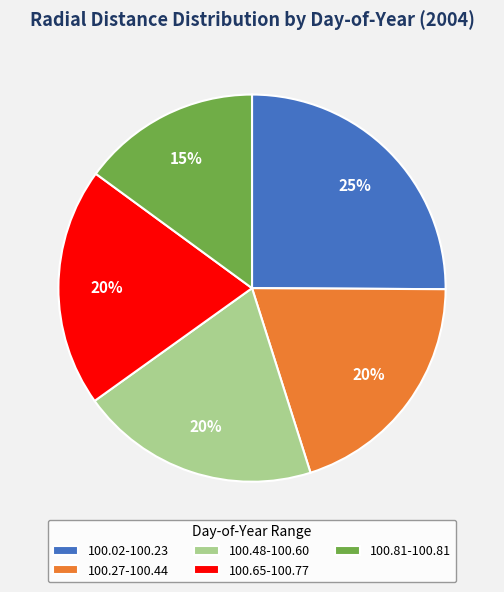

To the nearest percent, what portion does 100.27-100.44 represent?

20%